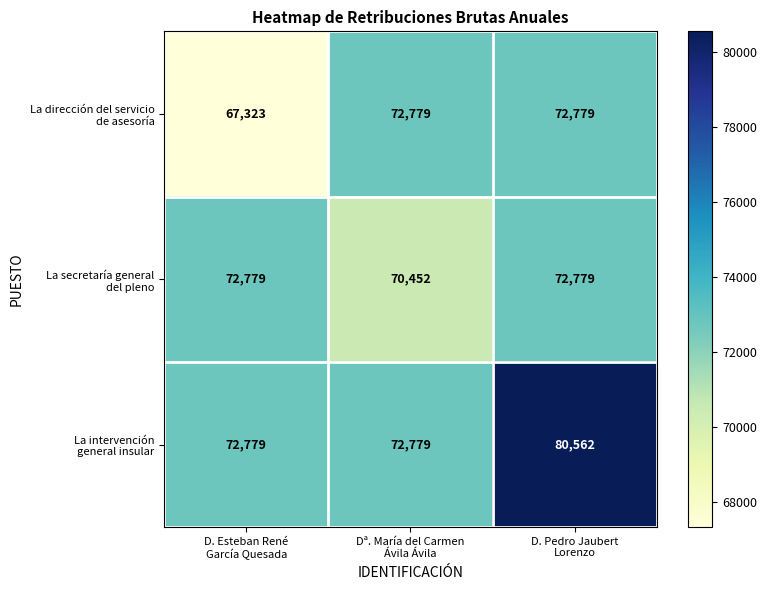

At how many categories does at least one series exceed 72374?

3